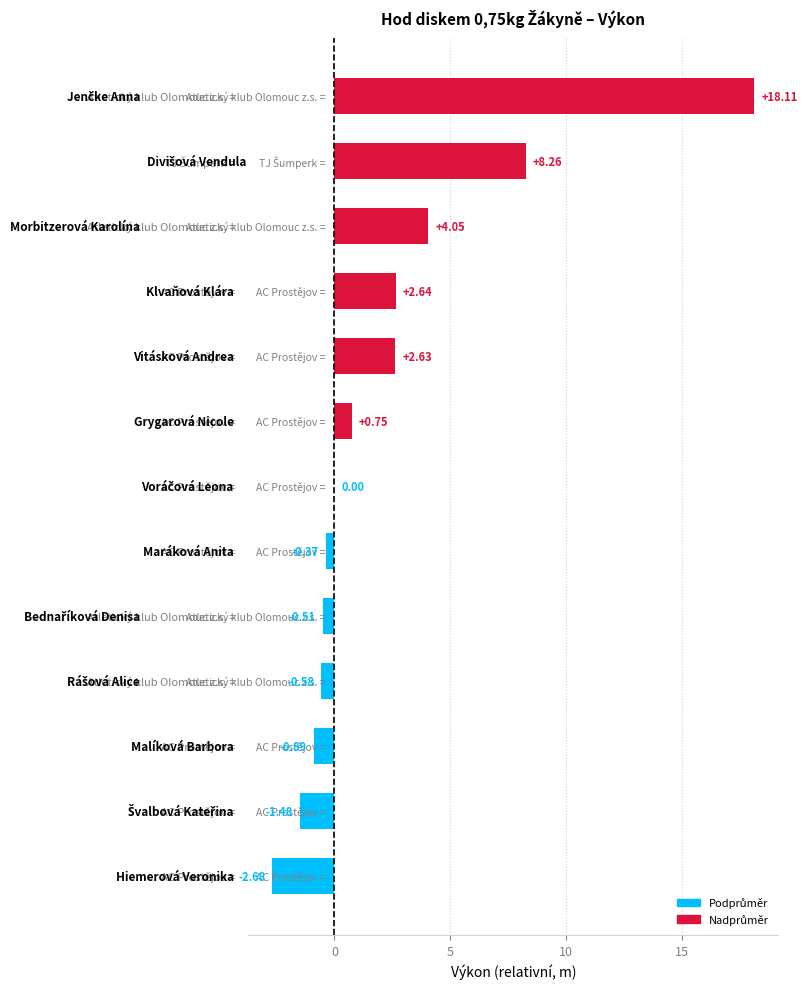

What is the sum of all values?

29.9